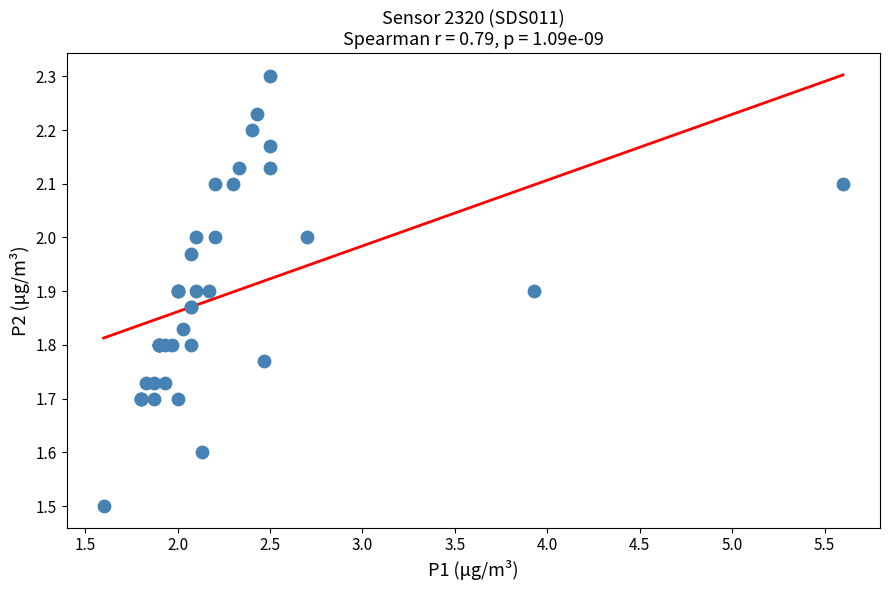

What Y value in the scatter plot is closest to 1?

1.5